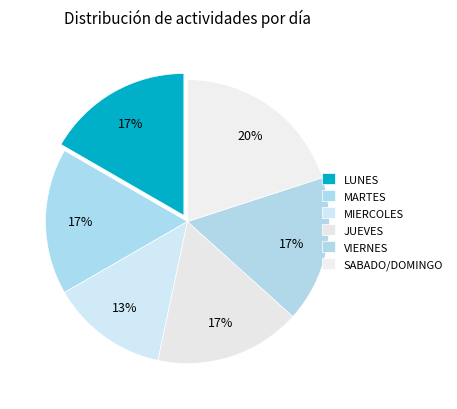

How many segments does this pie chart have?

6